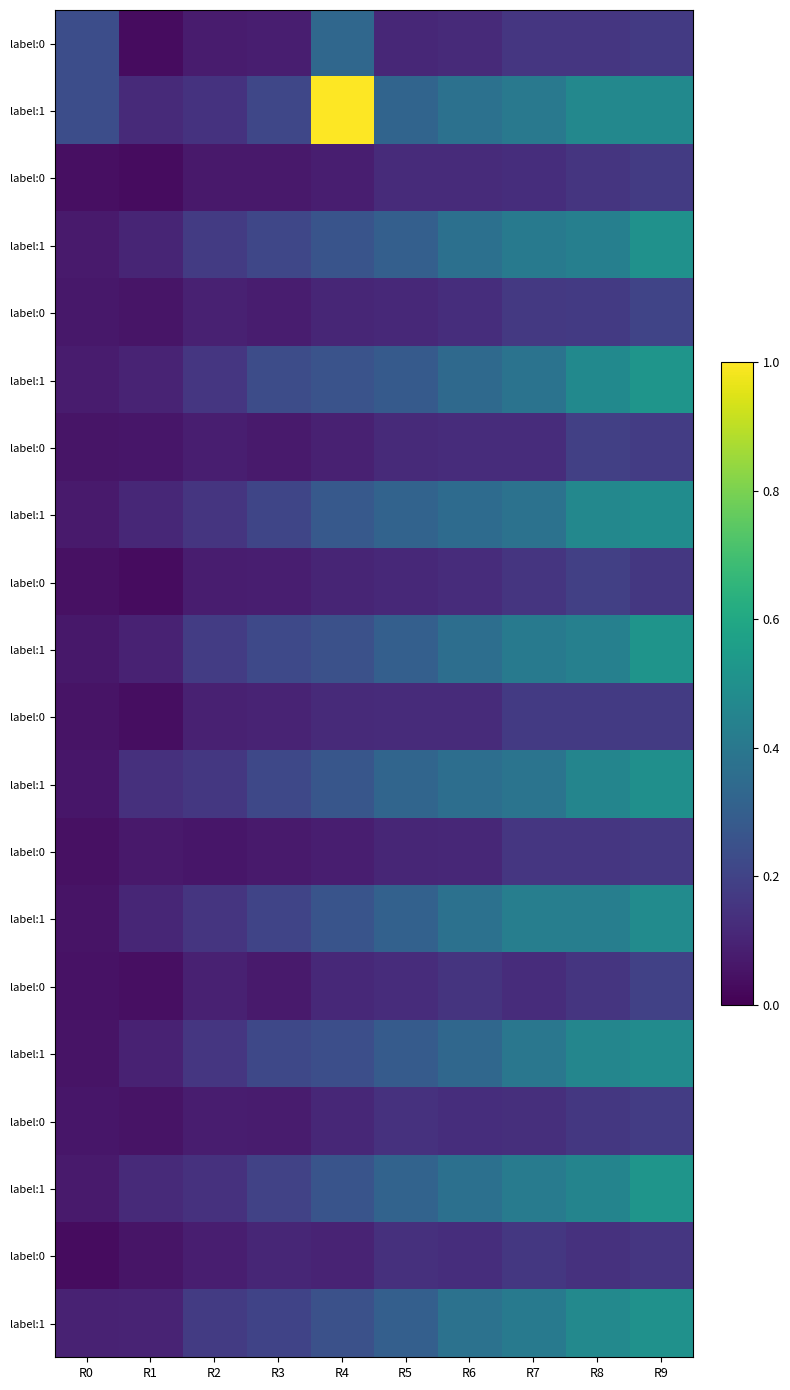

At which category is the sum across all series the highest?

R9